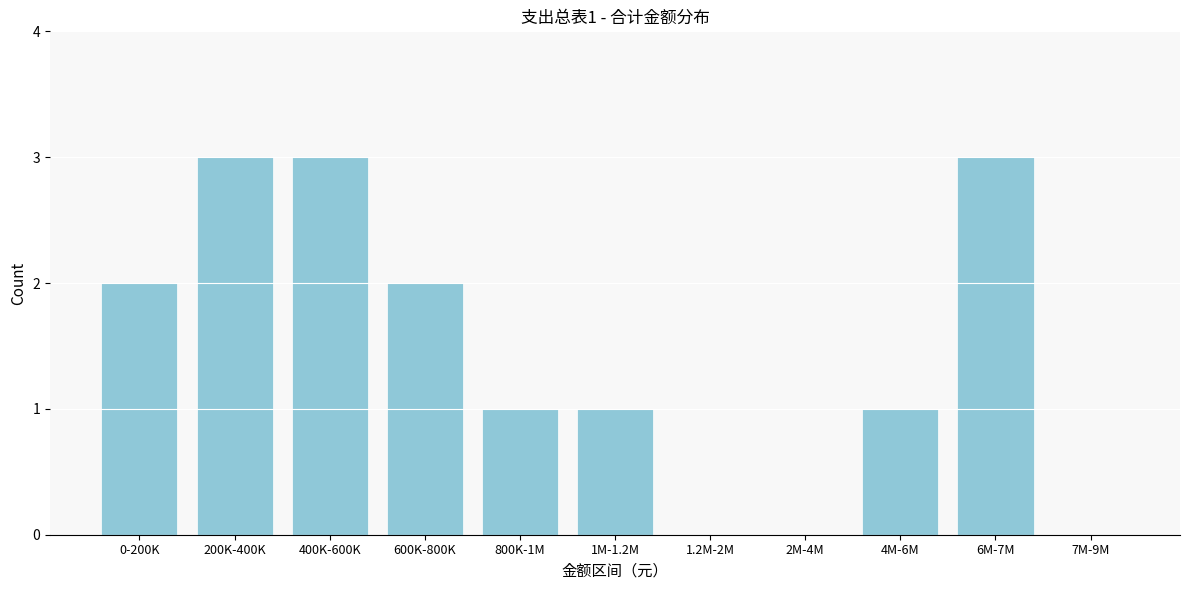

Reading left to right, extract all data points from this chart.

0-200K=2	200K-400K=3	400K-600K=3	600K-800K=2	800K-1M=1	1M-1.2M=1	1.2M-2M=0	2M-4M=0	4M-6M=1	6M-7M=3	7M-9M=0